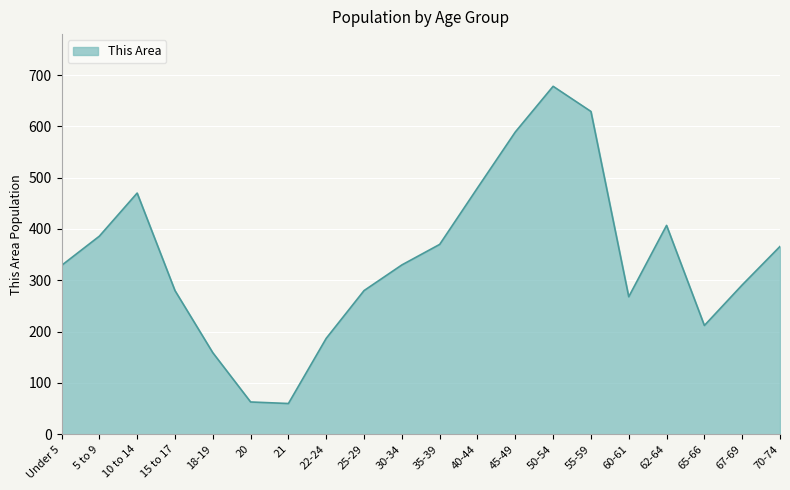

How many interior local peaks (higher than both neighbors) does the data have?

3